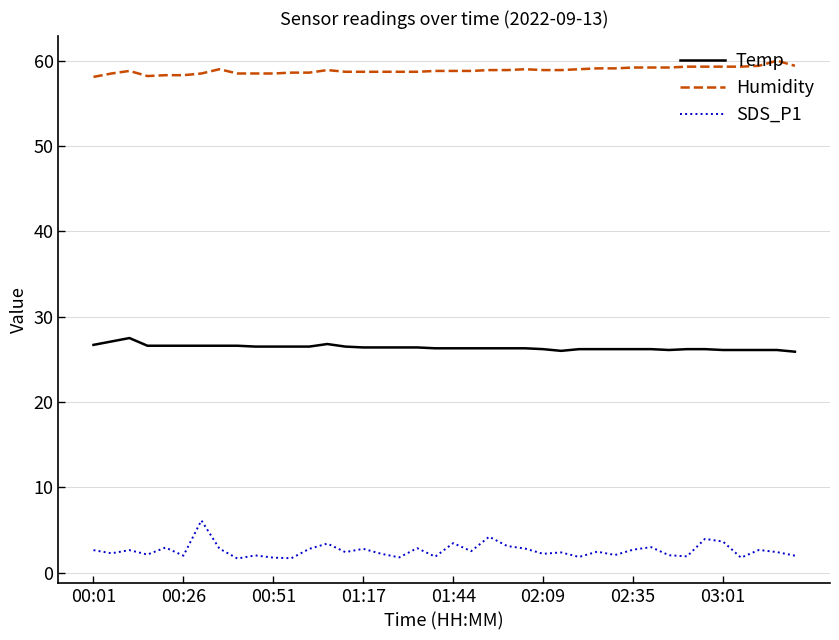

True or false: Humidity and Temp cross at least once.

False